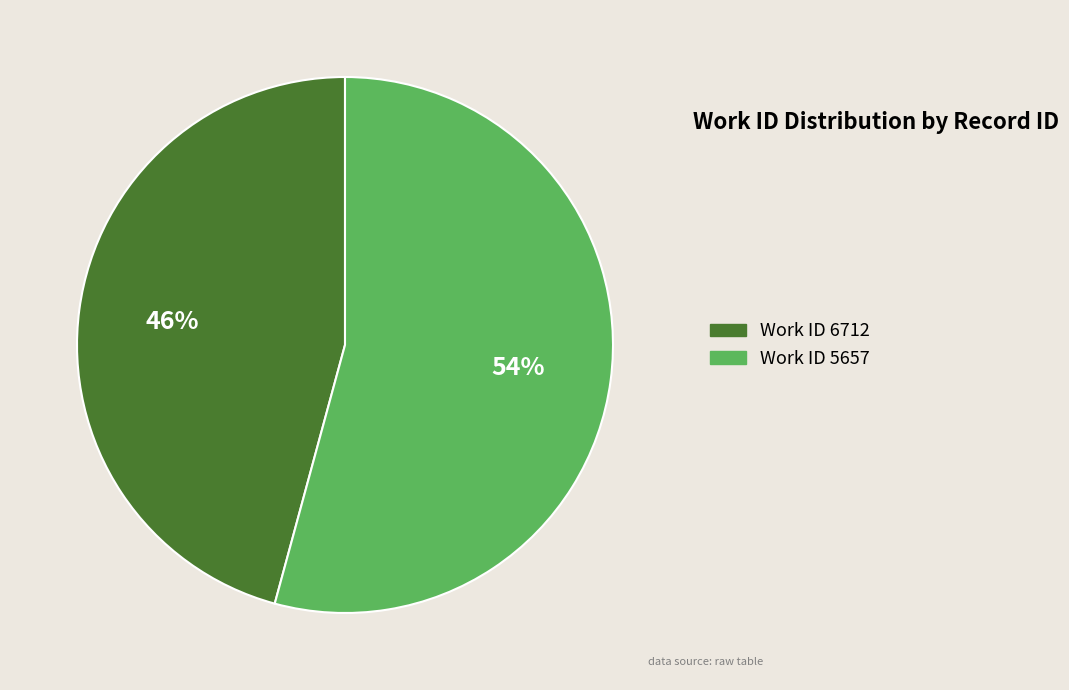

How many segments does this pie chart have?

2